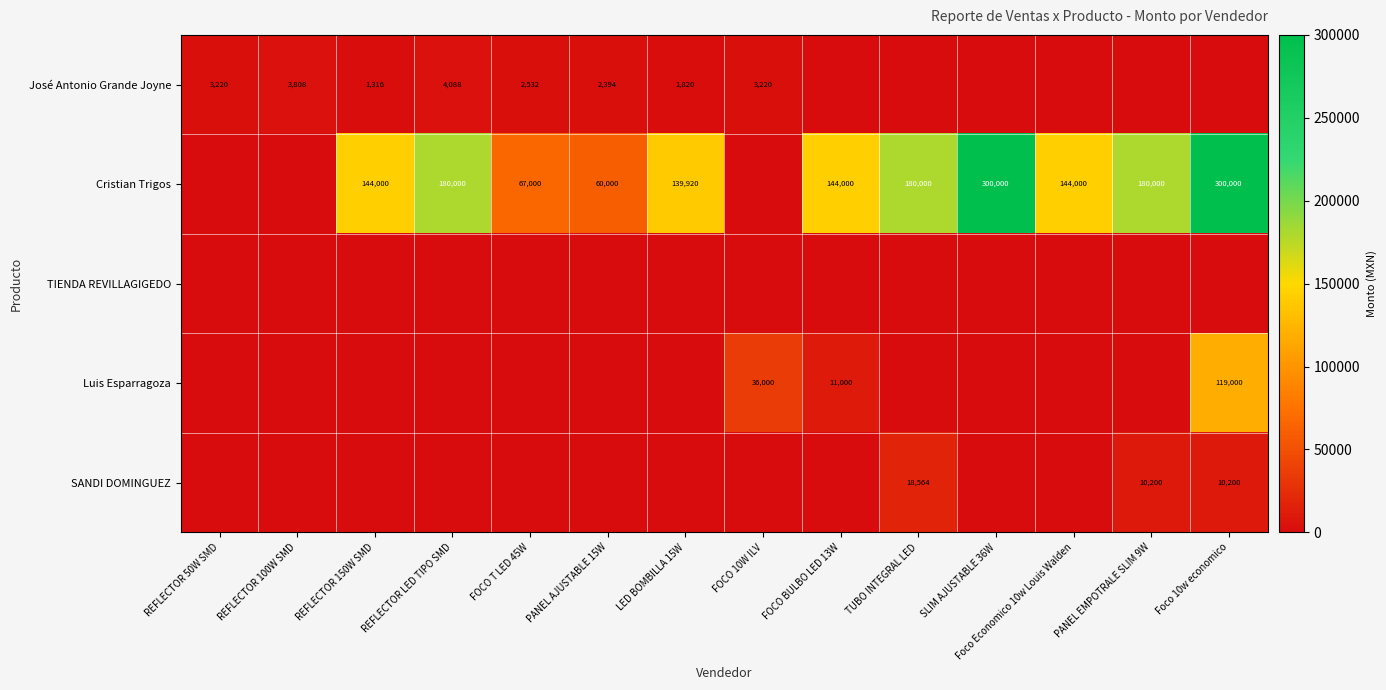

Is it true that Cristian Trigos equals 60000 at PANEL AJUSTABLE 15W?

True